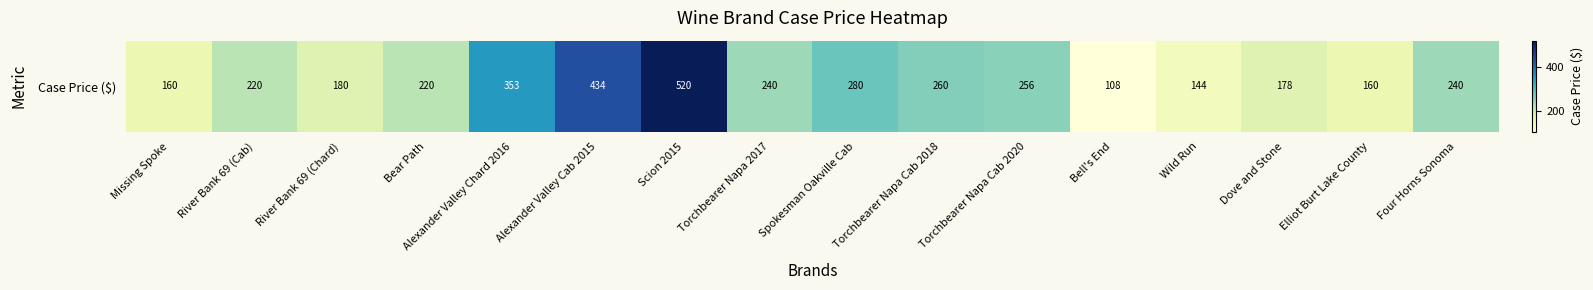

What is the approximate value at River Bank 69 (Chard)?

180